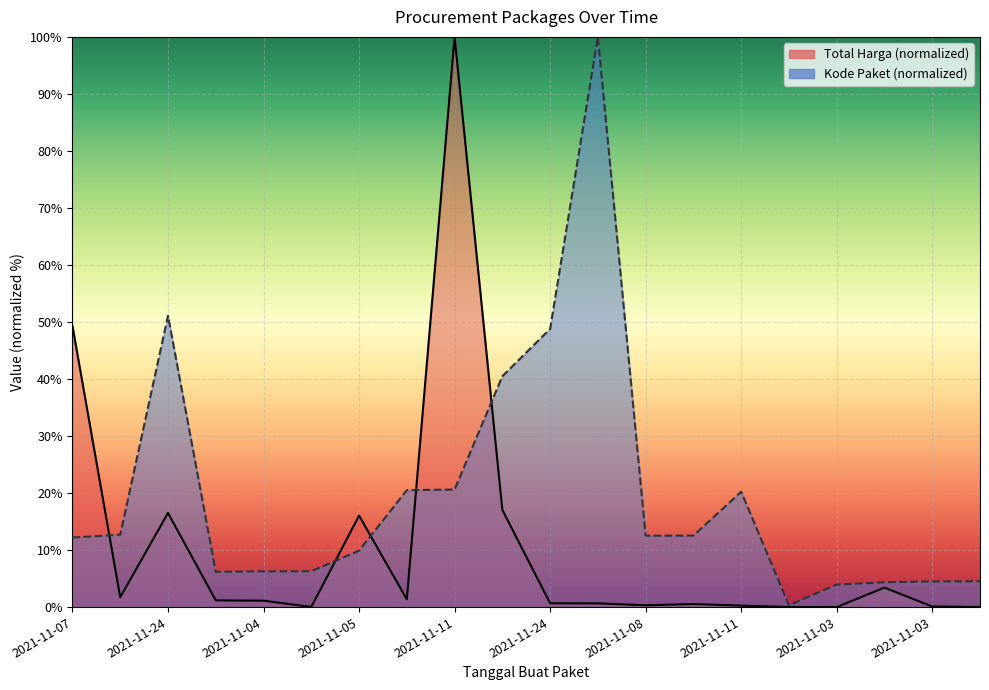

What are all the series names shown in the legend?

Total Harga, Kode Paket